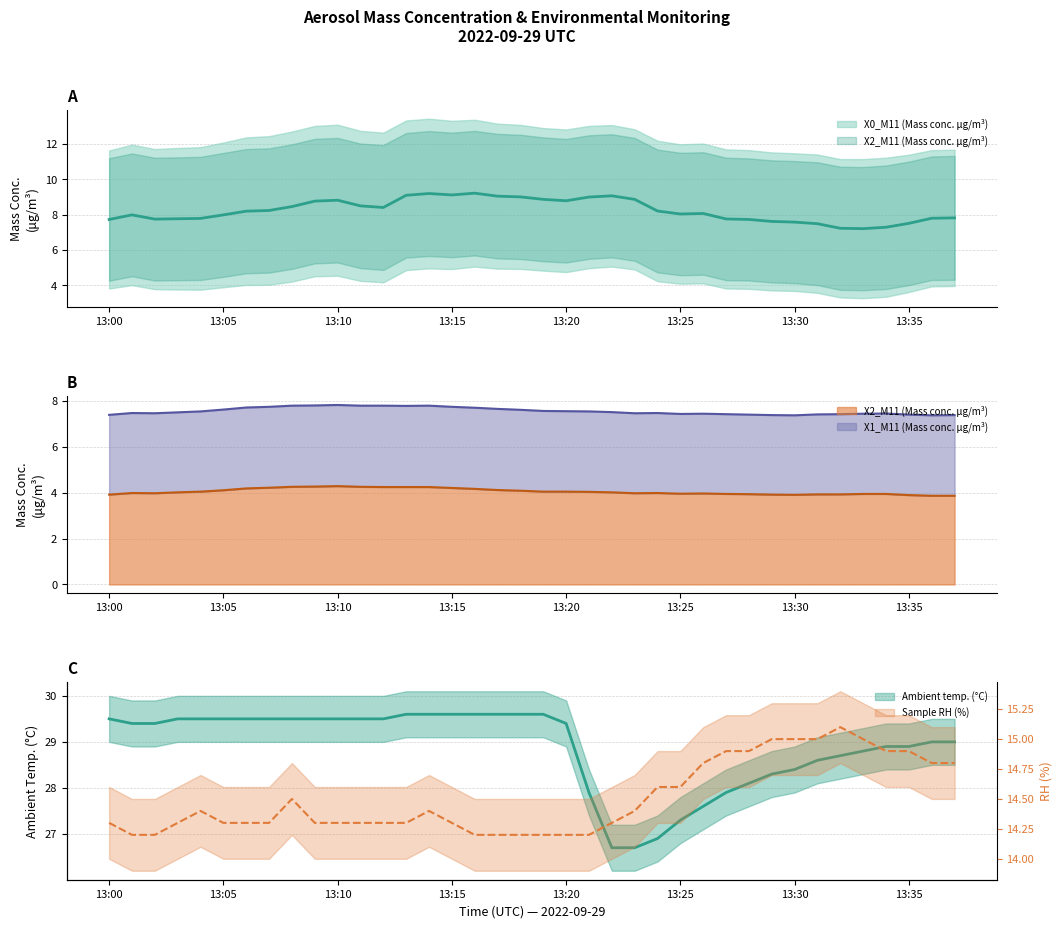

Does the chart have visible grid lines?

Yes